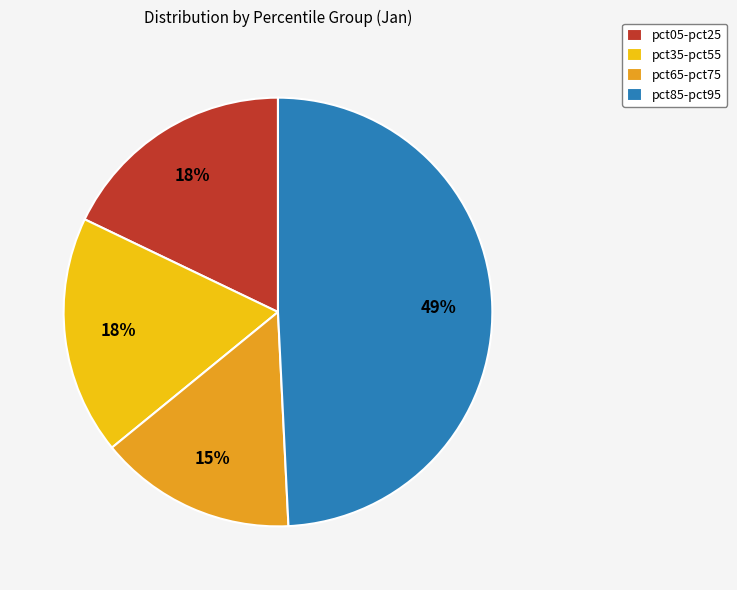

To the nearest percent, what is the combined percentage of pct05-pct25 and pct65-pct75?

33%